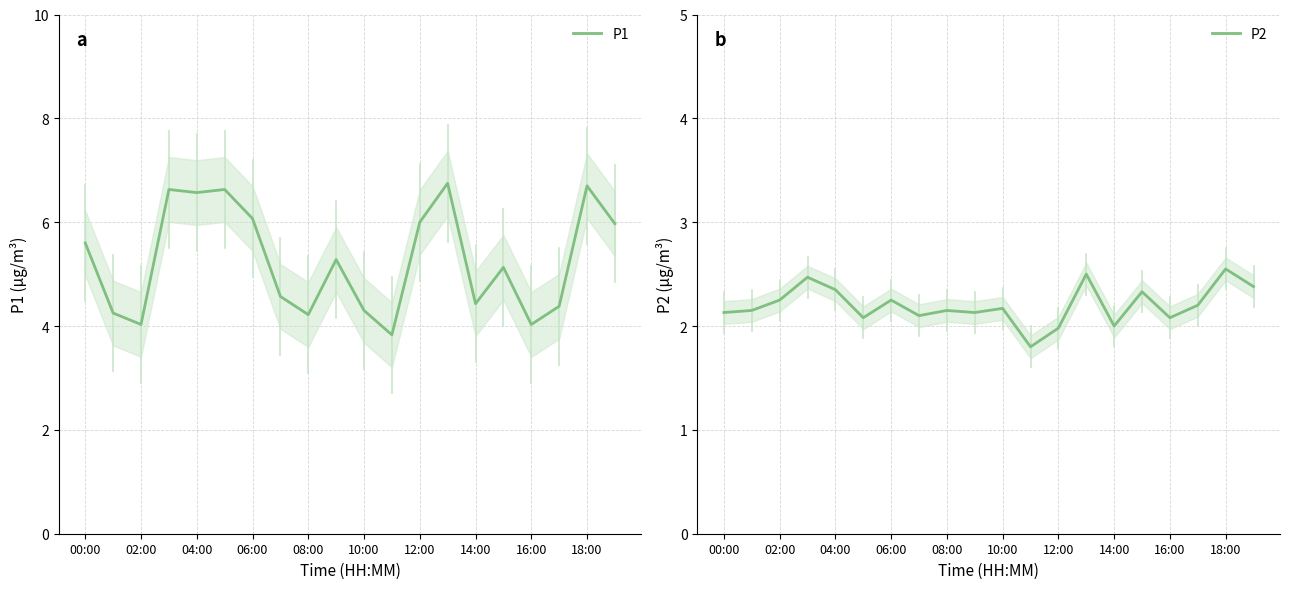

Count the number of categories in the chart.

20